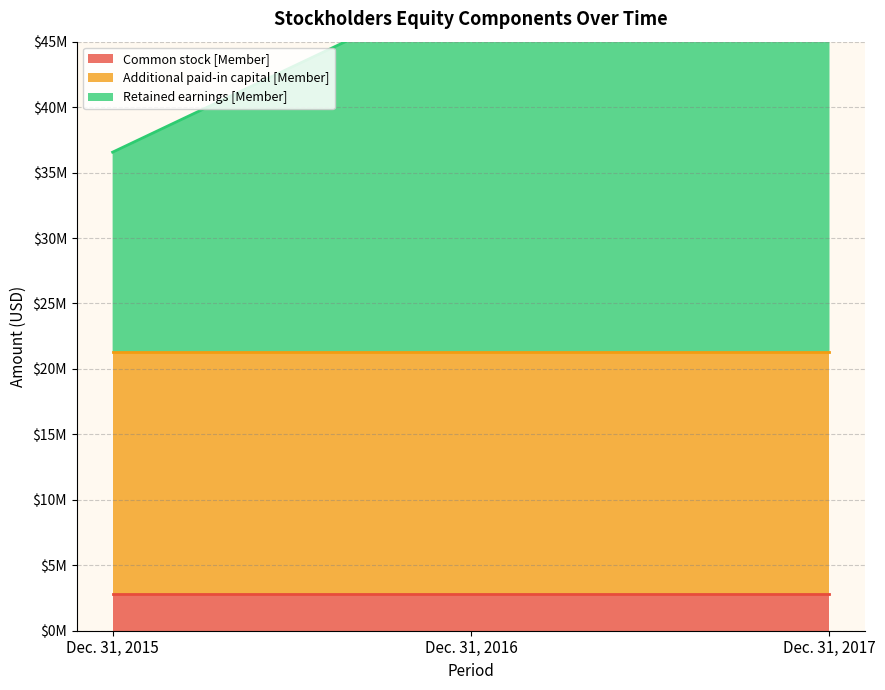

How many lines are shown in the chart?

3